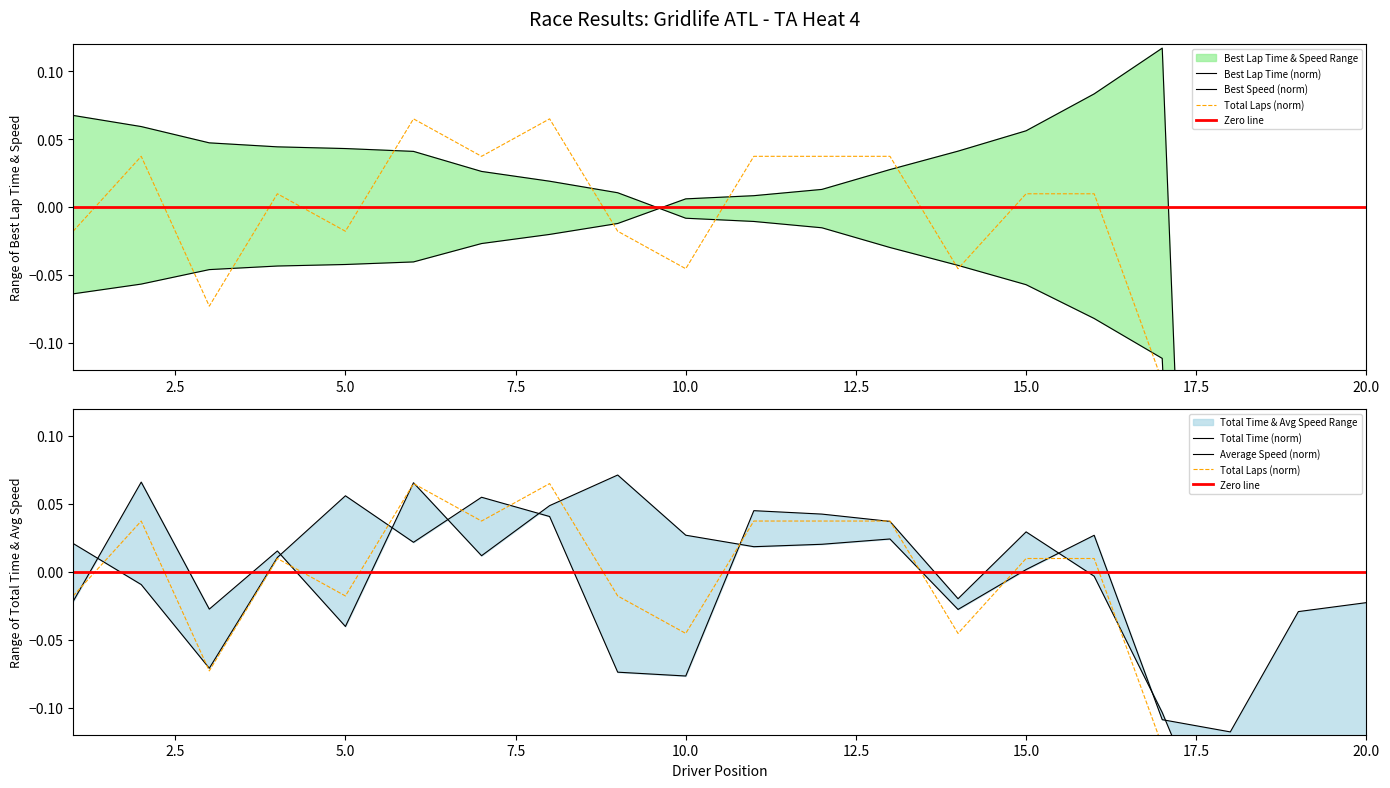

Count the number of data series in this chart.

5